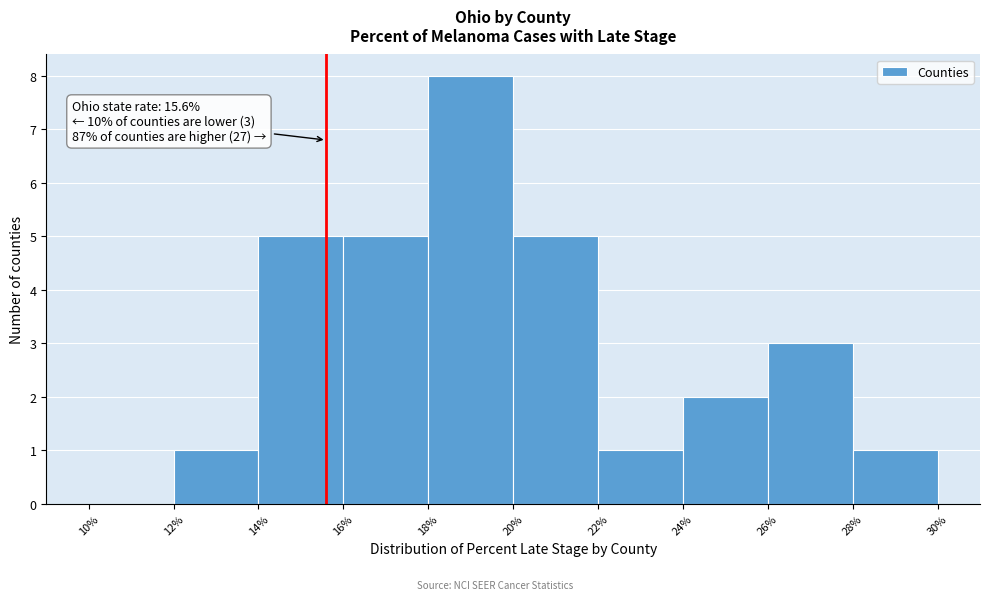

Which range on the x-axis has the tallest bar?

18% to 20%